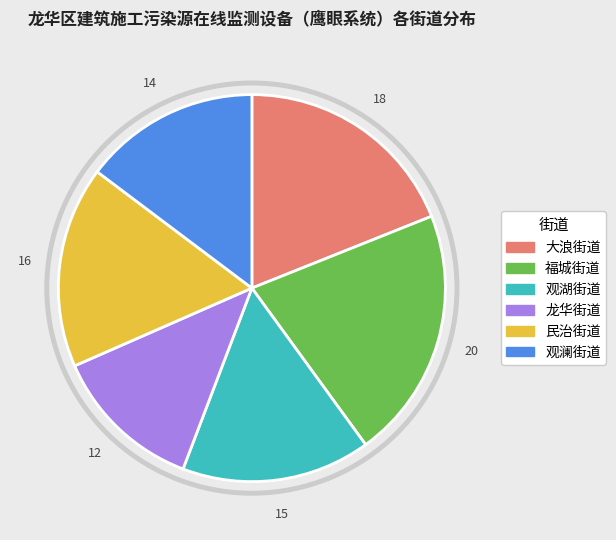

To the nearest percent, what is the combined percentage of 龙华街道 and 观澜街道?

27%